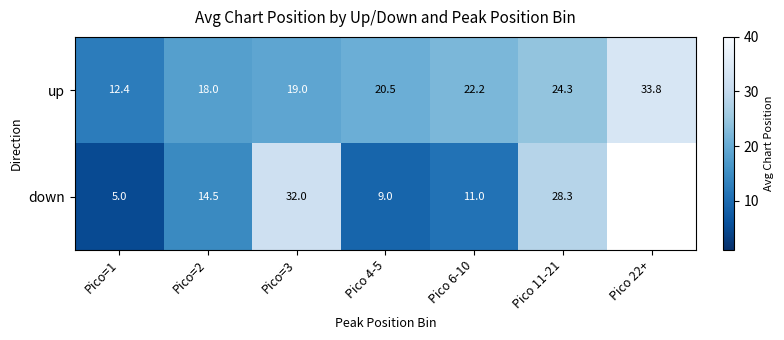

At which label is up closest to 23?

Pico 6-10